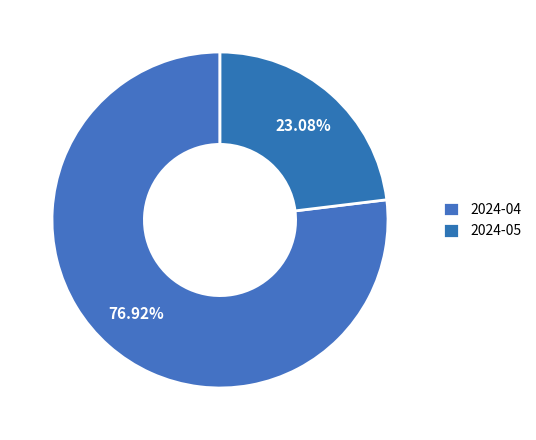

How many segments does this pie chart have?

2